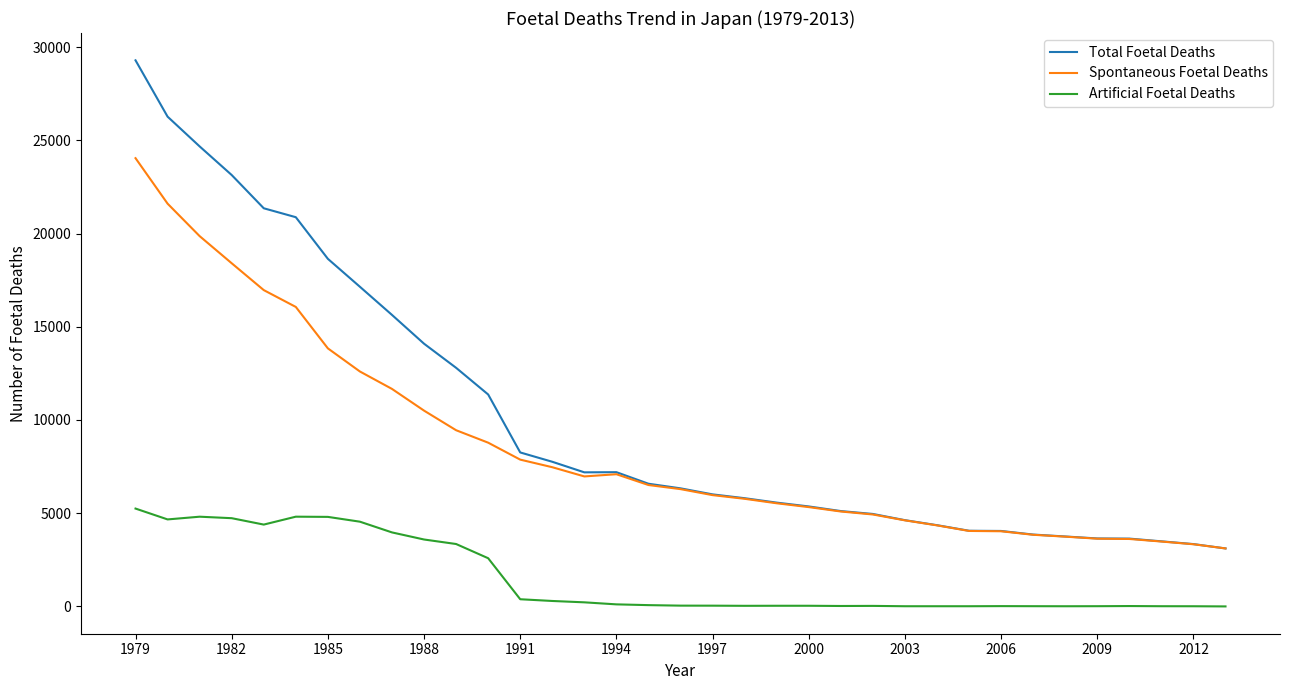

True or false: Spontaneous Foetal Deaths and Artificial Foetal Deaths intersect in this chart.

False